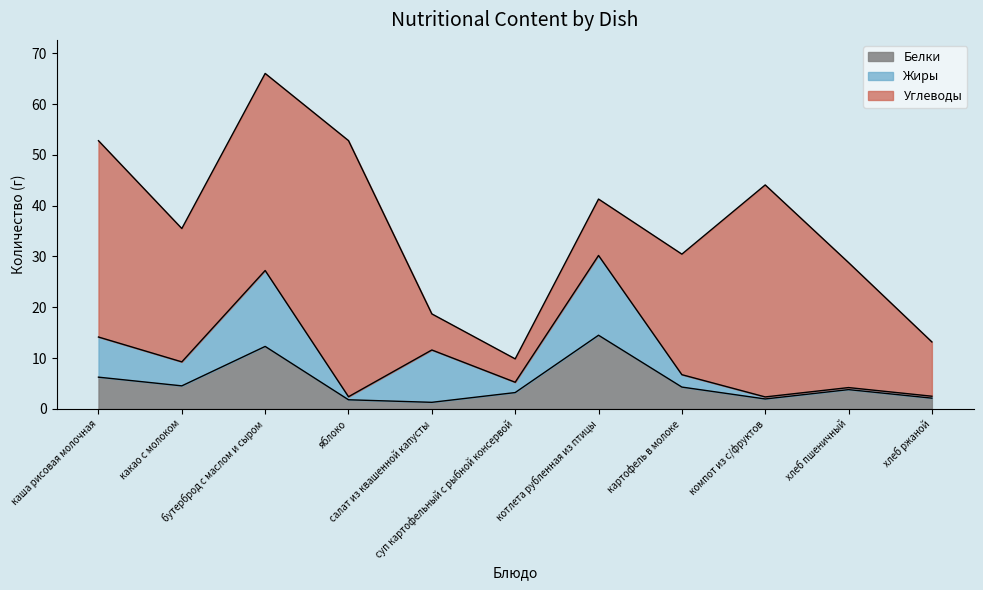

After their last crossing, which series has the higher values: Углеводы or Жиры?

Углеводы